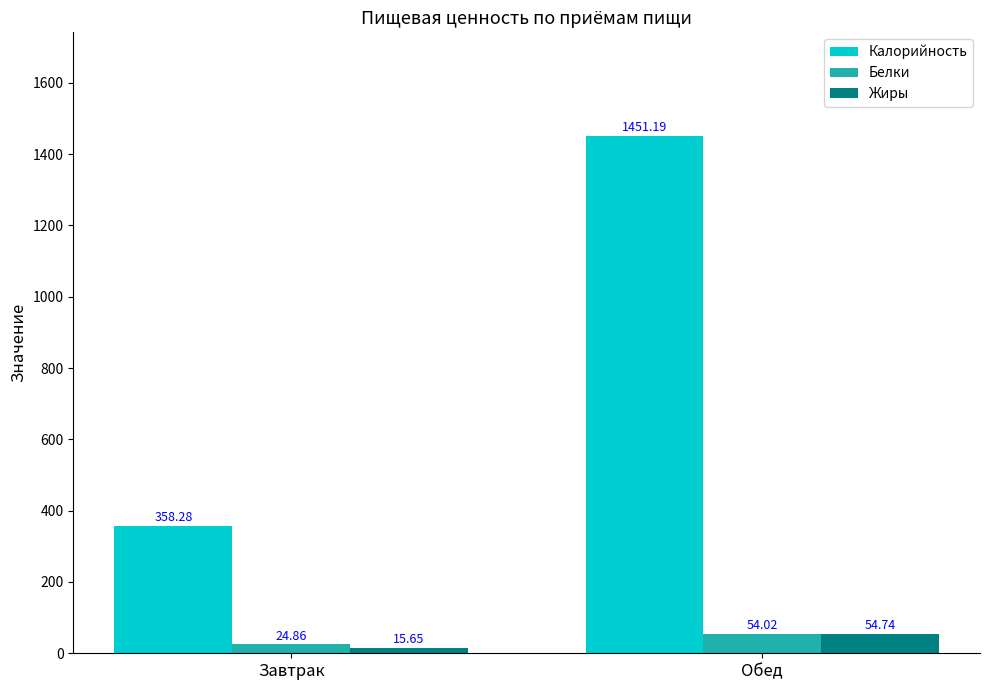

What is the value of the Белки bar at the 1st from the left?

24.9